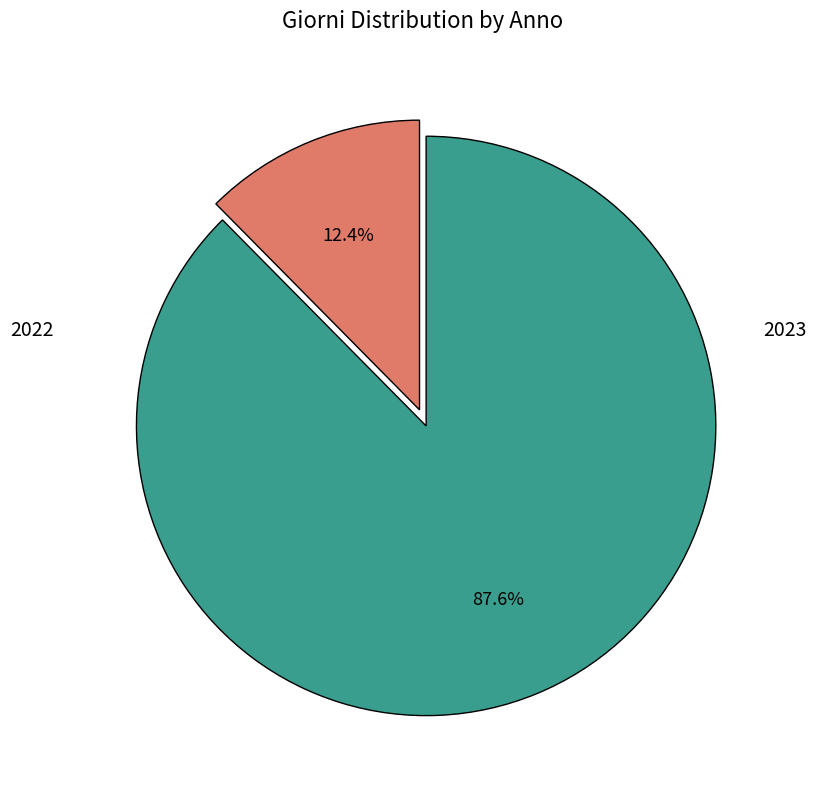

Is there a majority slice in this chart?

Yes